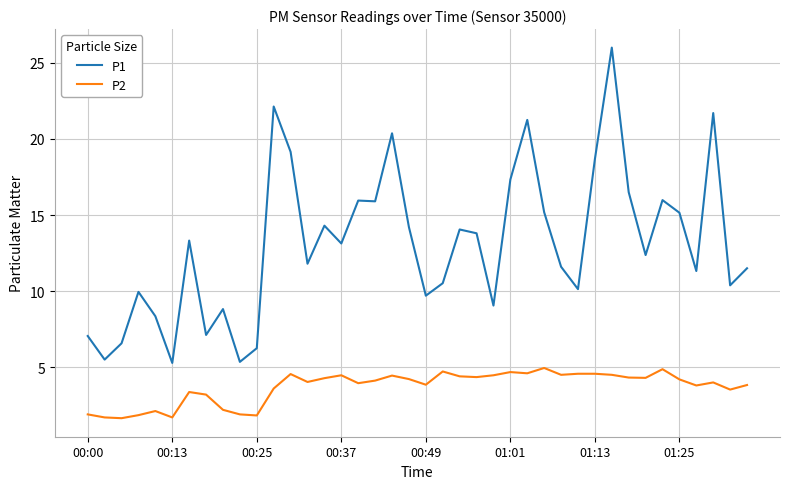

What is the maximum value for P2?

5.0